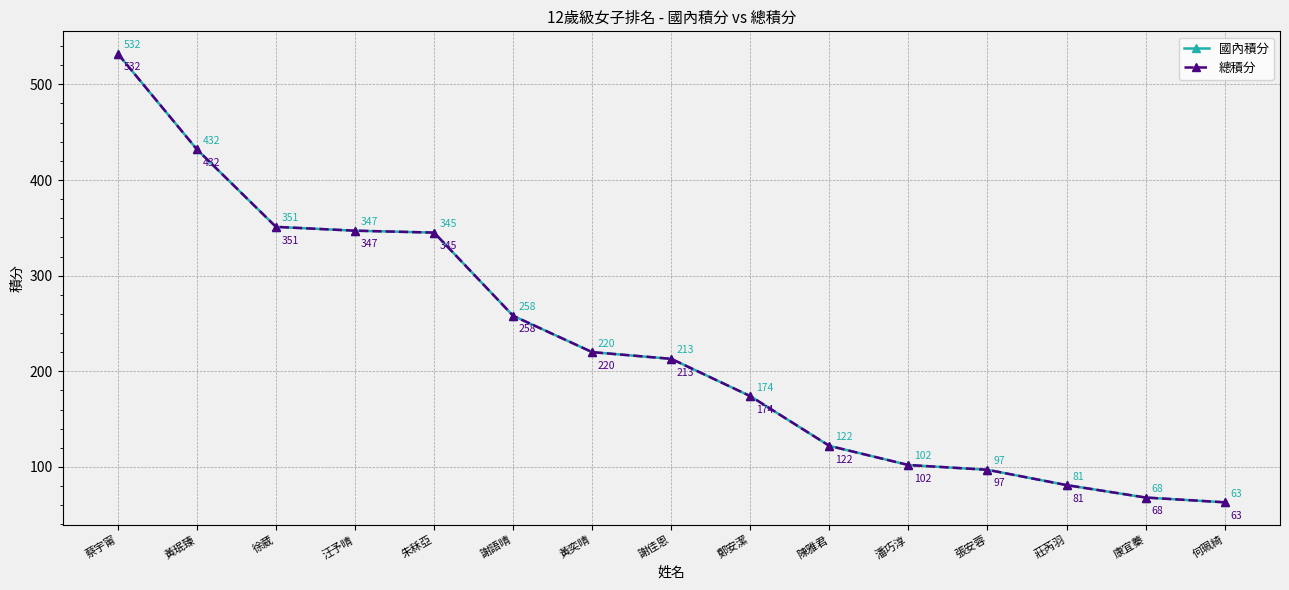

Does the chart have visible grid lines?

Yes